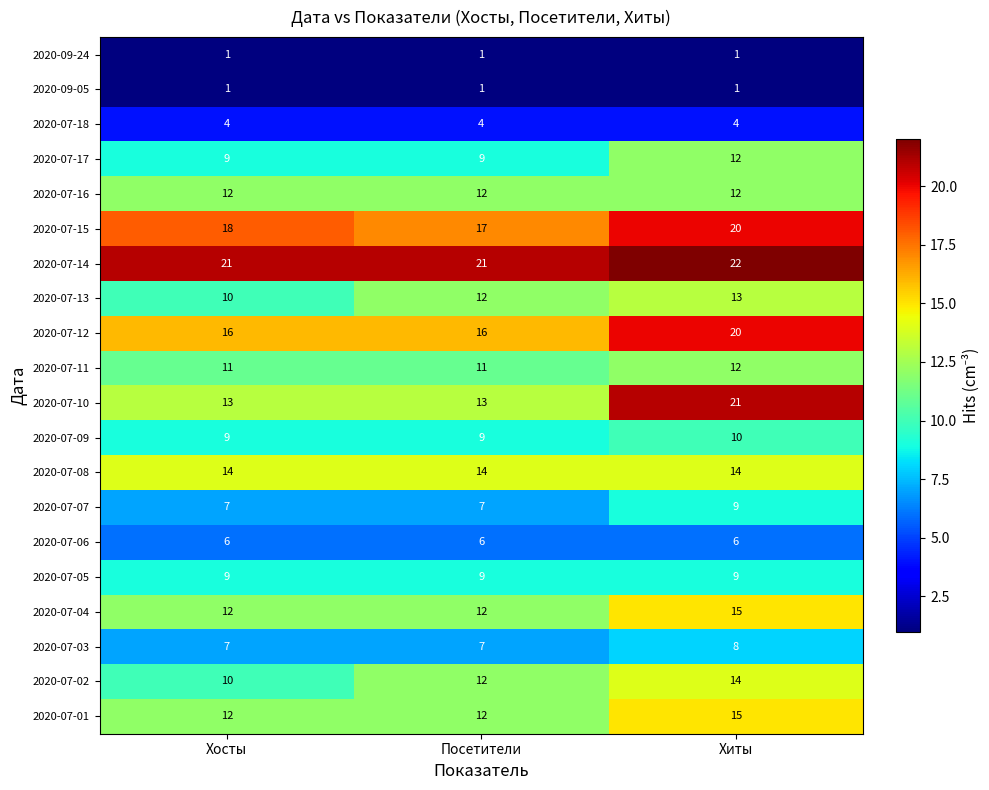

What is the sum of the 2020-07-14 values at Посетители and Хиты?

43